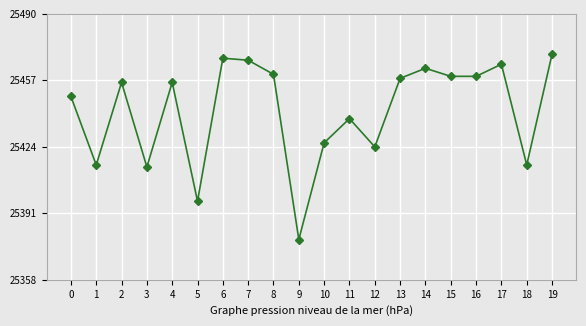

What is the average value?

25442